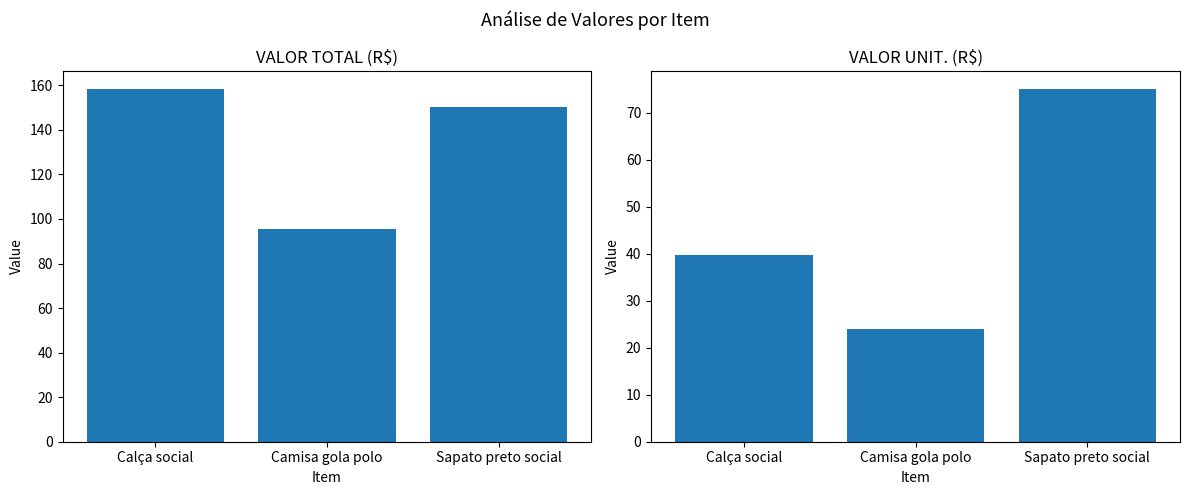

How many bars are there in total?

6